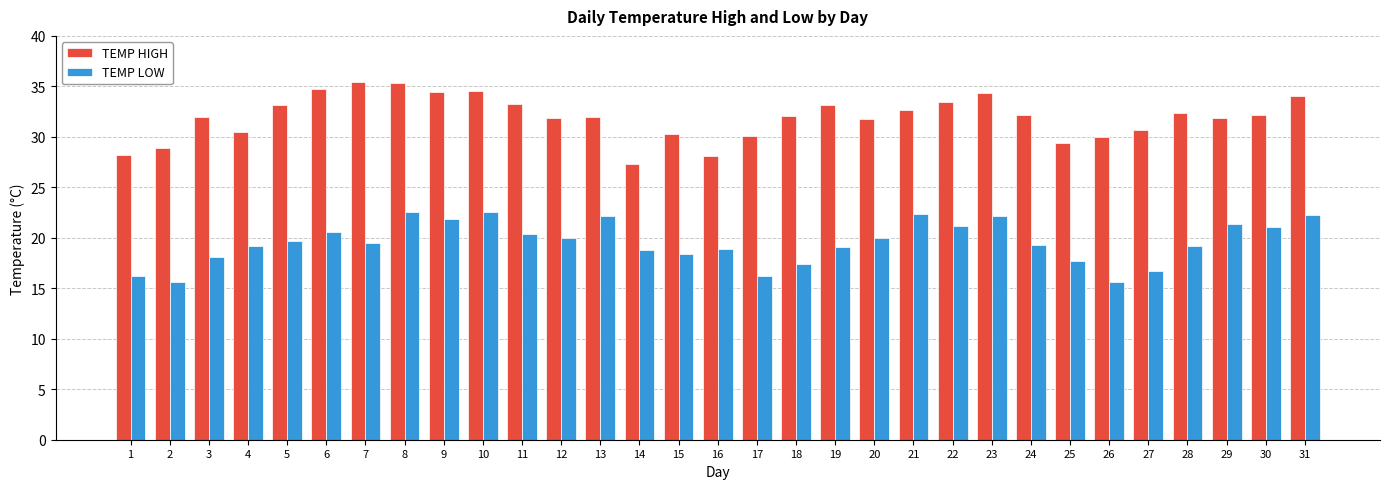

What is the difference between the TEMP LOW values at 13 and 2?

6.6